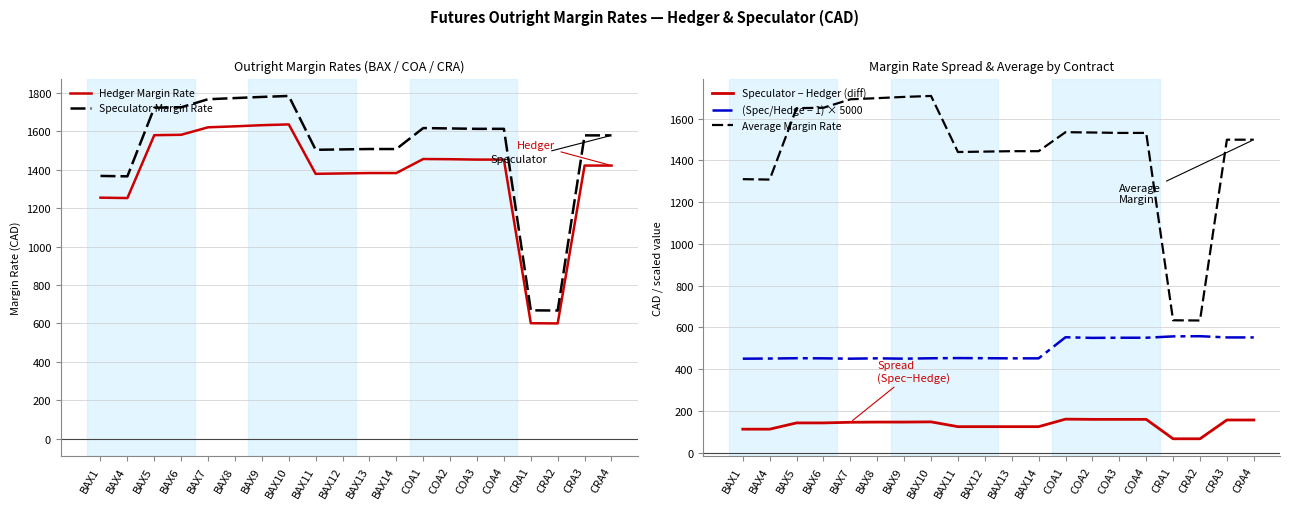

What is the value of the Speculator − Hedger (diff) point at the 18th from the left?

67.0